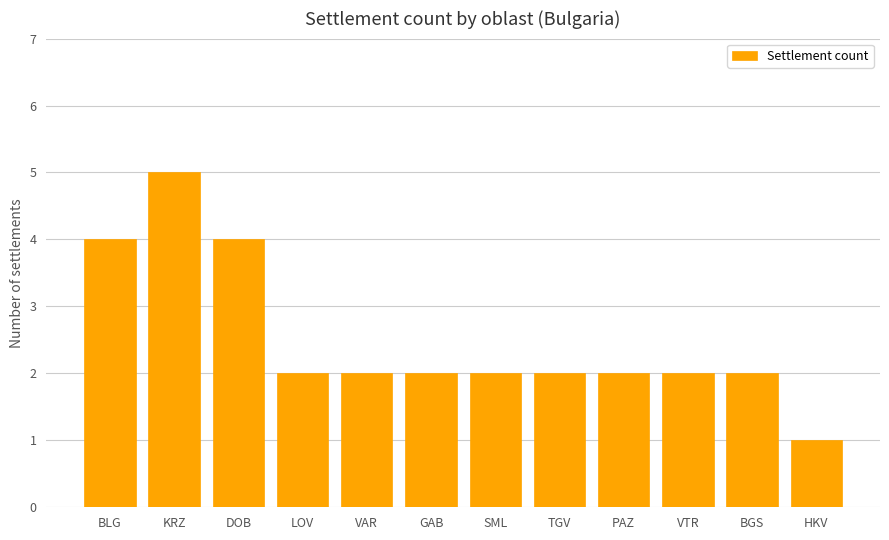

What is the greatest value displayed?

5